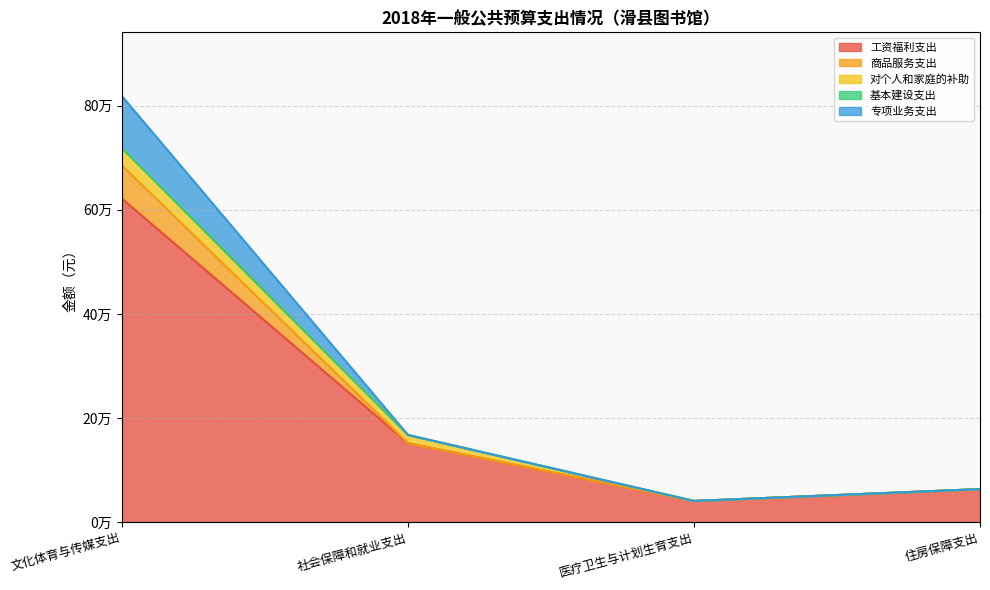

Does the chart have visible grid lines?

Yes